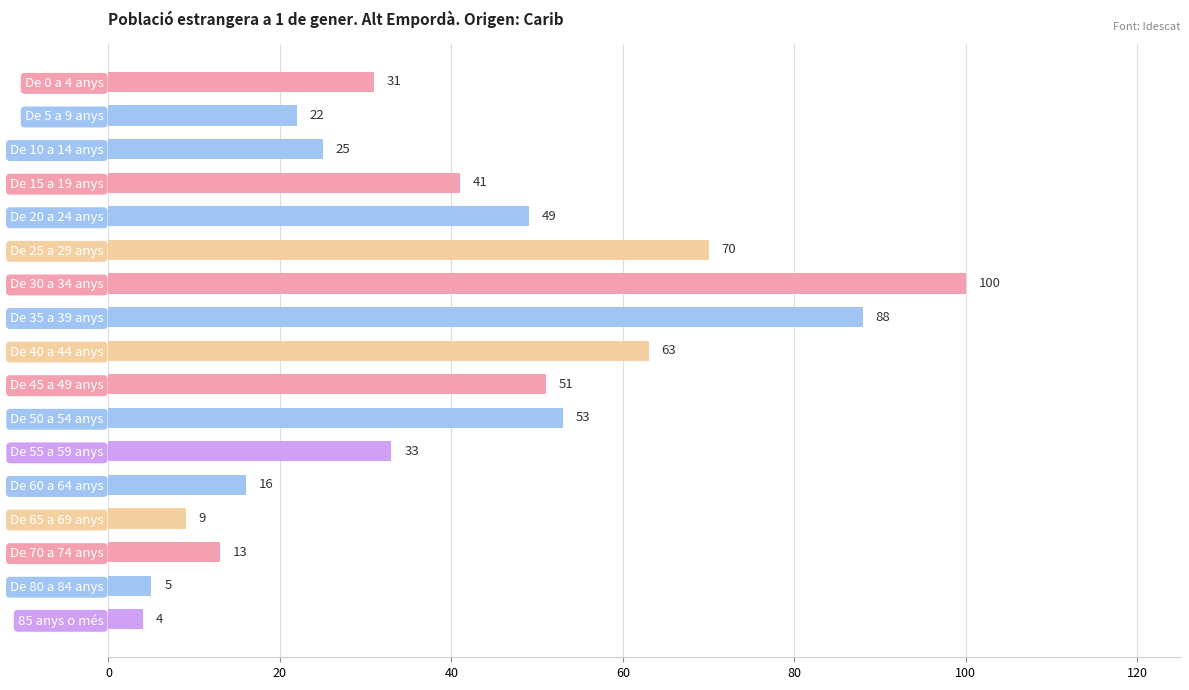

How many bars are there in total?

17